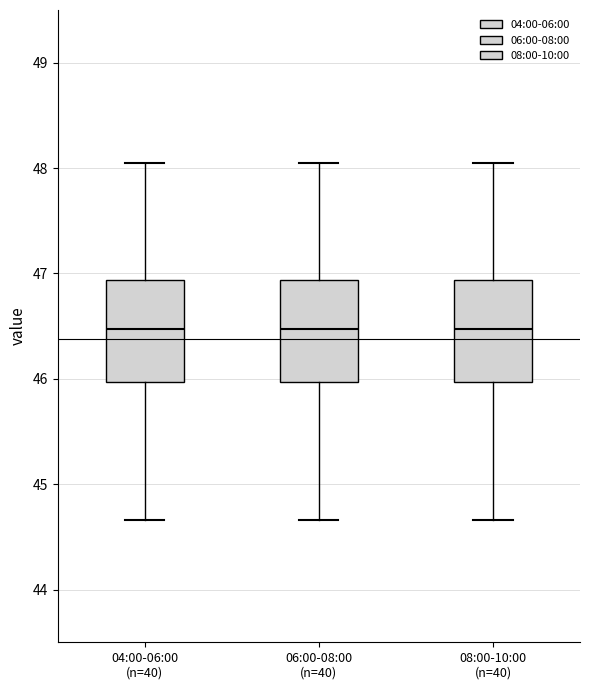

Reading left to right, read every box against the y-axis: the position of its median line, the range the box covers, and the ends of its whiskers. The values are not printed on the chart, so give them approximately, as read against the axis.

04:00-06:00 (n=40): median 46.5, box 46.0 to 46.9, whiskers 44.7 to 48.1
06:00-08:00 (n=40): median 46.5, box 46.0 to 46.9, whiskers 44.7 to 48.1
08:00-10:00 (n=40): median 46.5, box 46.0 to 46.9, whiskers 44.7 to 48.1